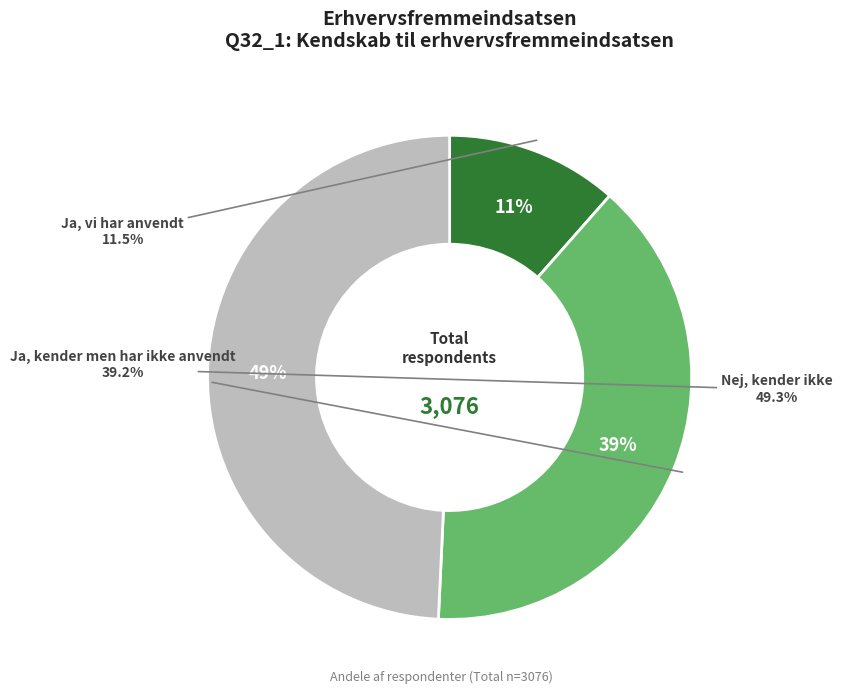

Is there a majority slice in this chart?

No